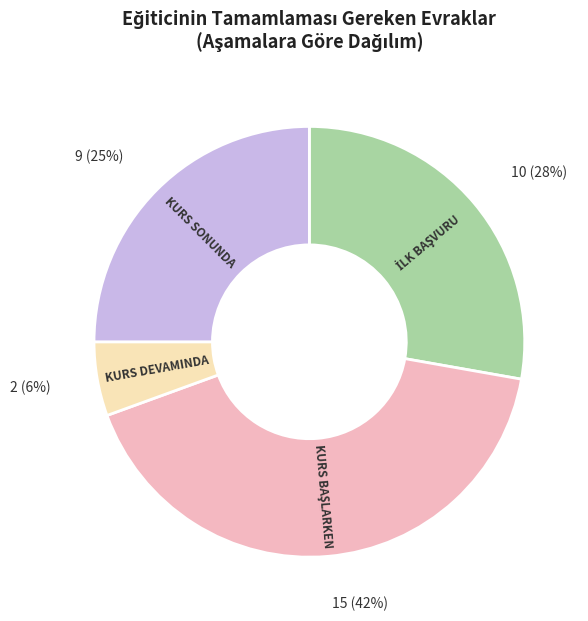

Is the sum of KURS SONUNDA and KURS DEVAMINDA greater than half?

No